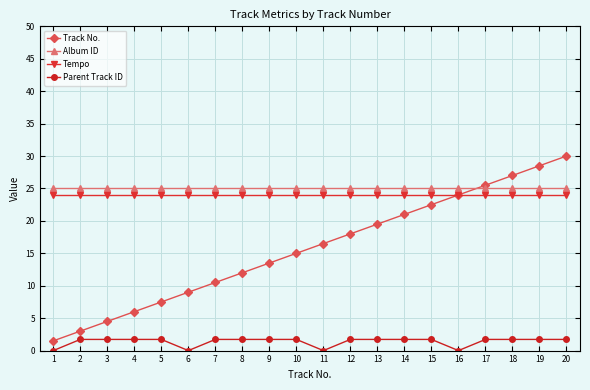

Which series has the widest spread of values?

Track No.